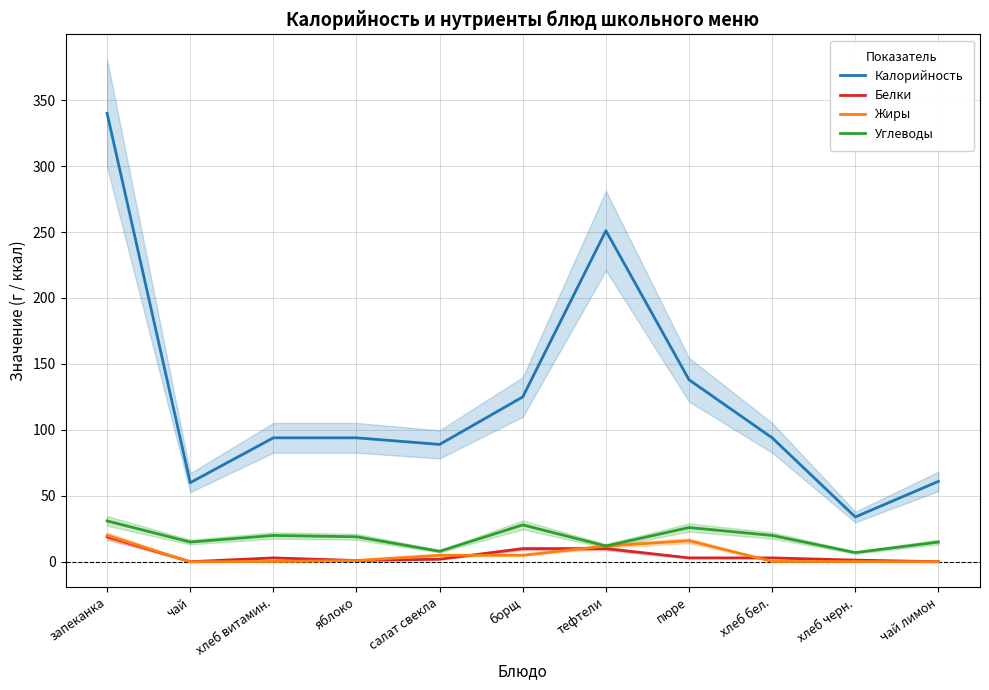

What is the difference between the maximum and minimum values in the Жиры series?

20.0